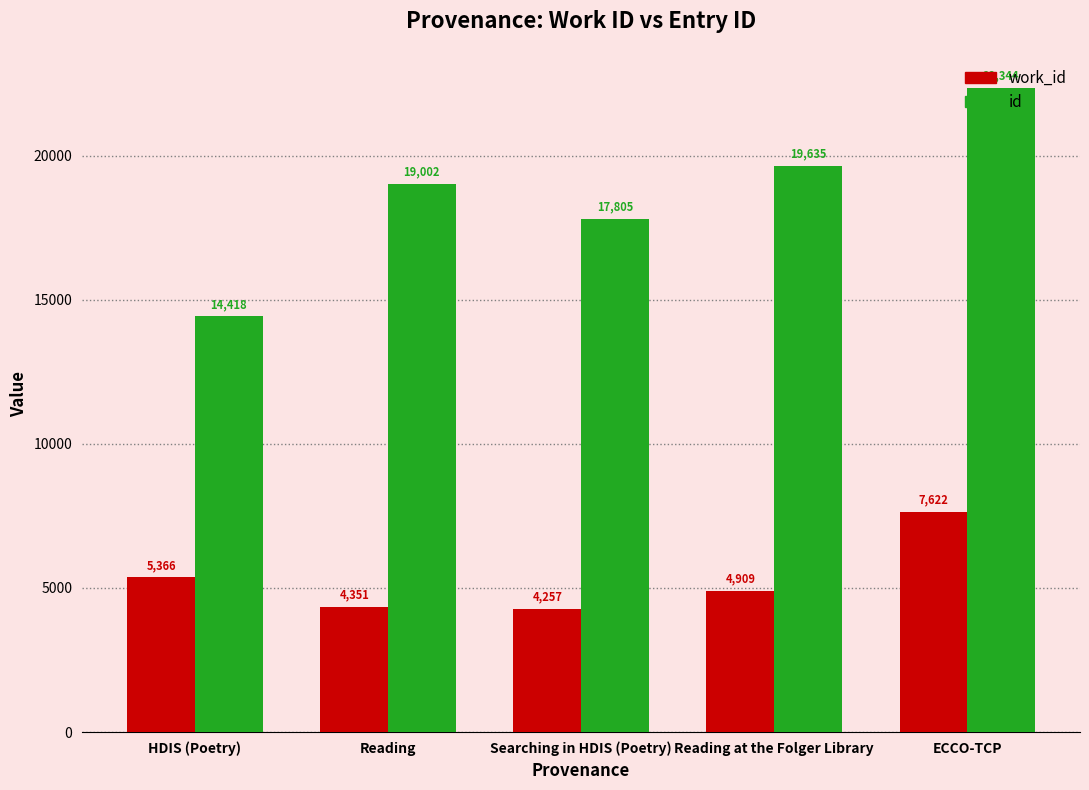

How many values in the id series are below 19002?

2